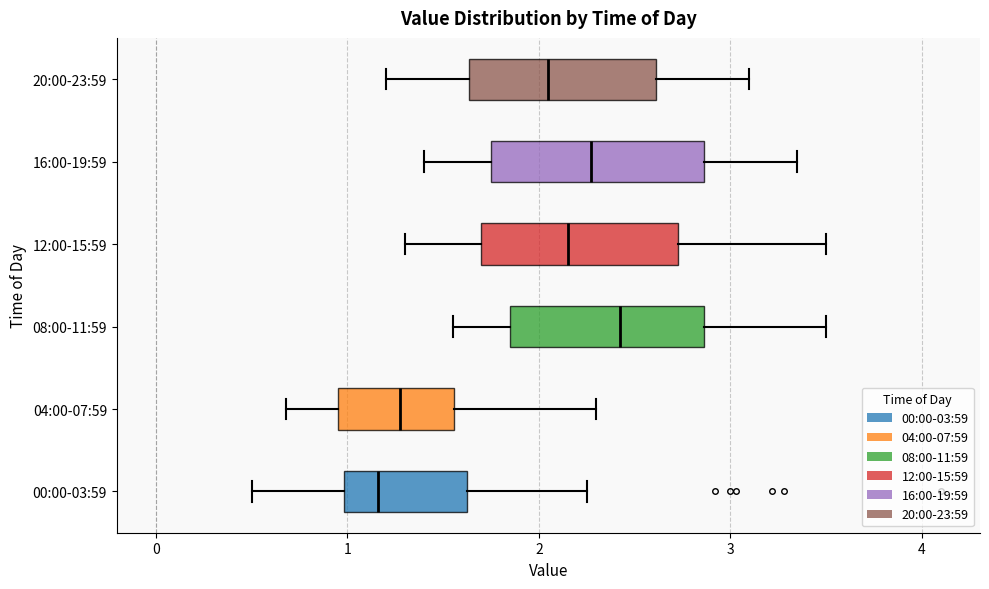

Where does the left whisker of the box for 08:00-11:59 end on the x-axis? The values are not printed on the chart, so give them approximately, as read against the axis.

1.6